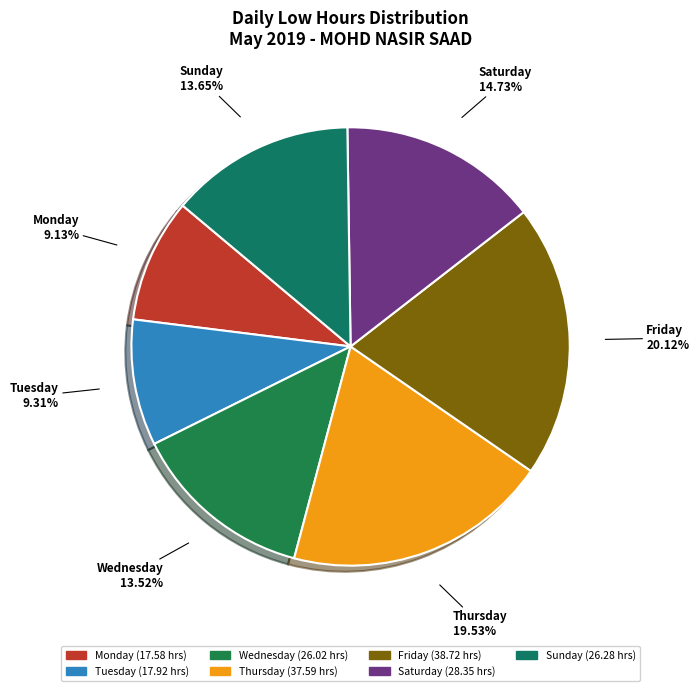

Is there a majority slice in this chart?

No